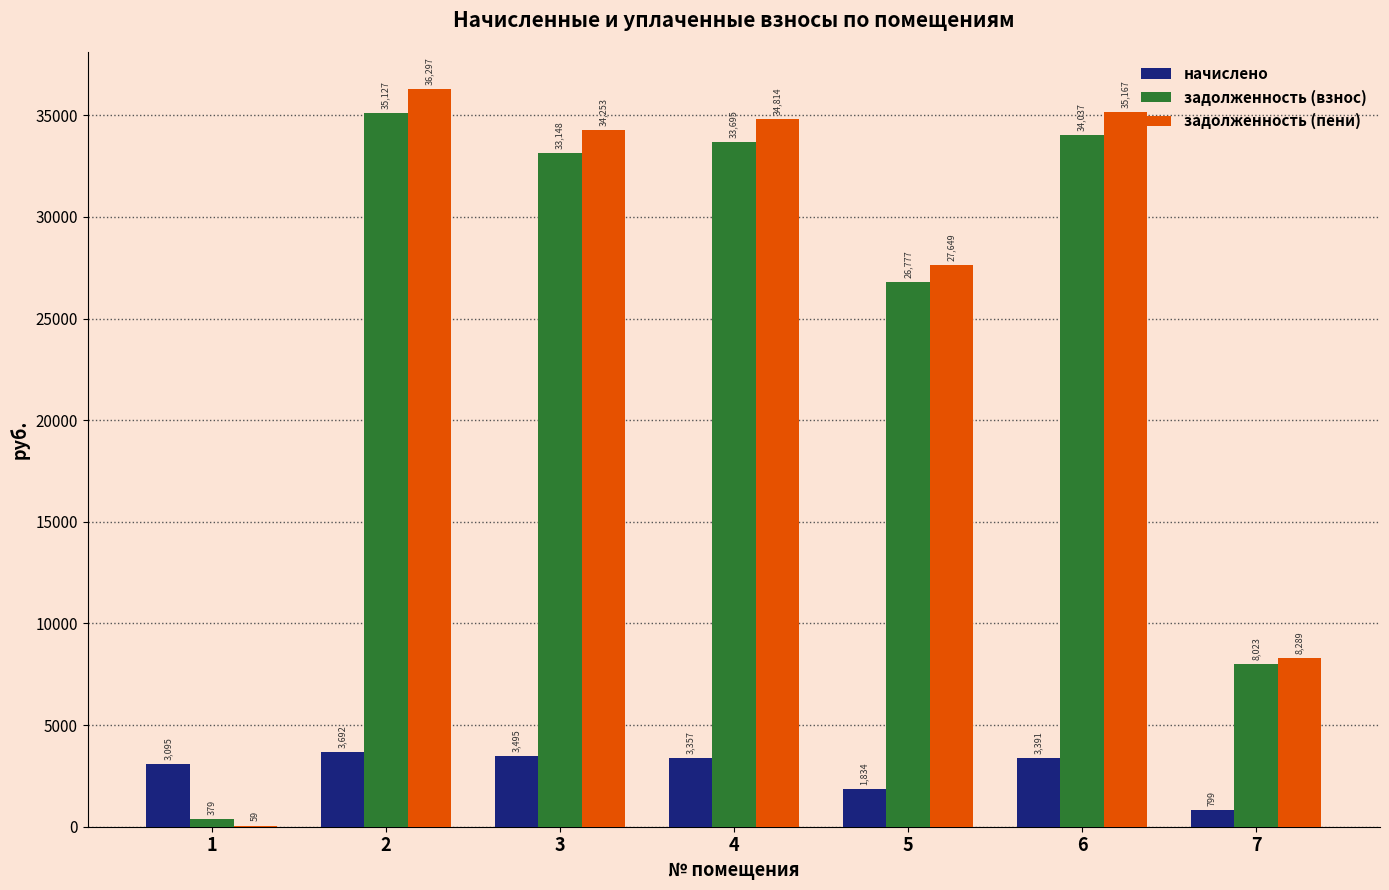

At which label does задолженность (пени) first exceed 34252?

2